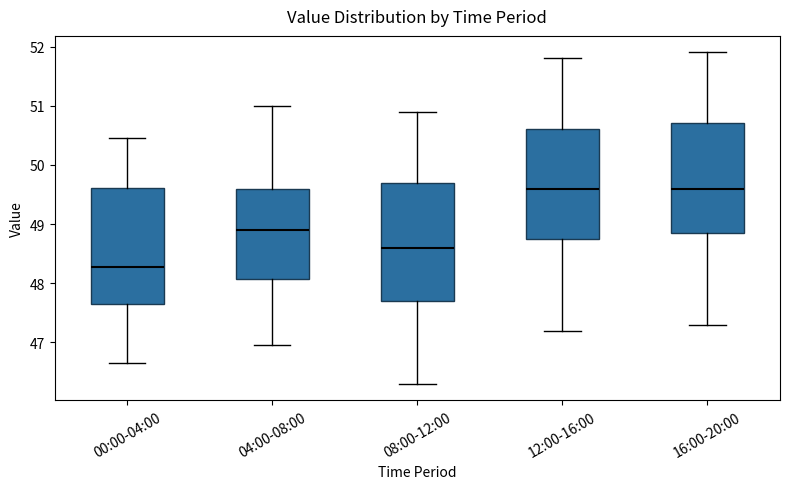

Reading left to right, read every box against the y-axis: the position of its median line, the range the box covers, and the ends of its whiskers. The values are not printed on the chart, so give them approximately, as read against the axis.

00:00-04:00: median 48.3, box 47.6 to 49.6, whiskers 46.7 to 50.5
04:00-08:00: median 48.9, box 48.1 to 49.6, whiskers 47.0 to 51.0
08:00-12:00: median 48.6, box 47.7 to 49.7, whiskers 46.3 to 50.9
12:00-16:00: median 49.6, box 48.8 to 50.6, whiskers 47.2 to 51.8
16:00-20:00: median 49.6, box 48.9 to 50.7, whiskers 47.3 to 51.9